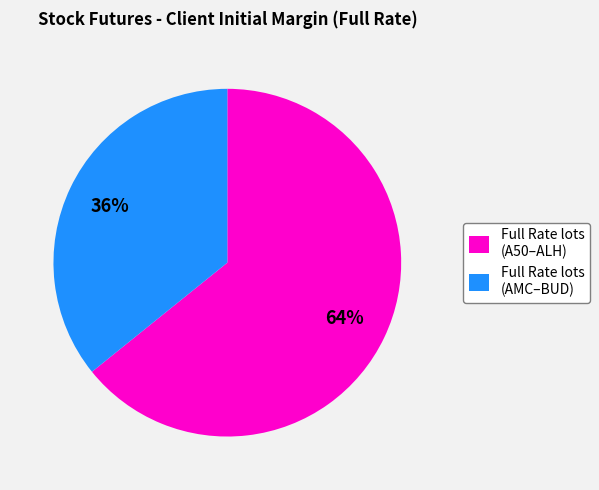

Count the number of slices in the pie.

2